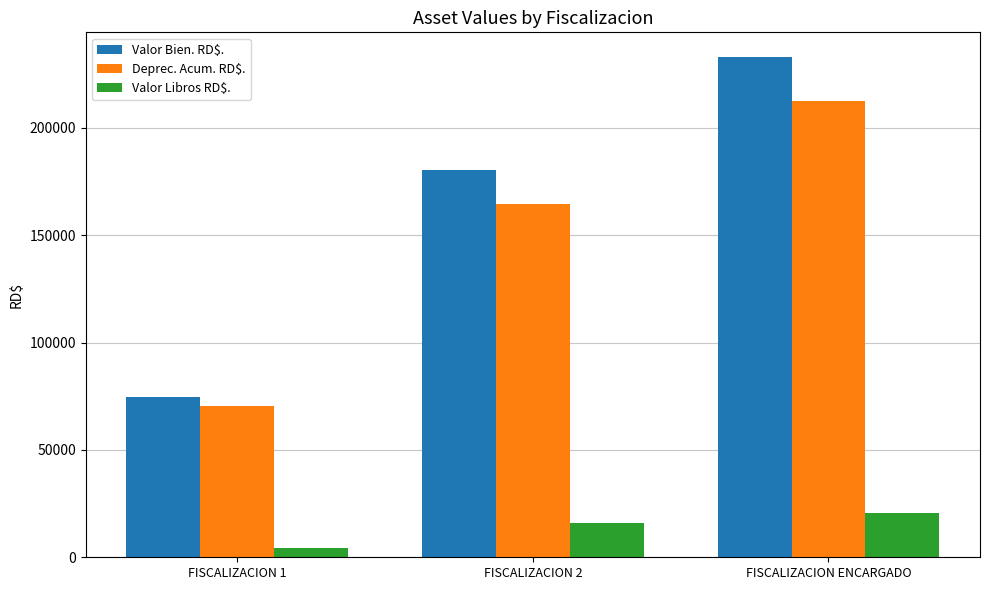

Rank the series at FISCALIZACION 2 from highest to lowest value.

Valor Bien. RD$., Deprec. Acum. RD$., Valor Libros RD$.